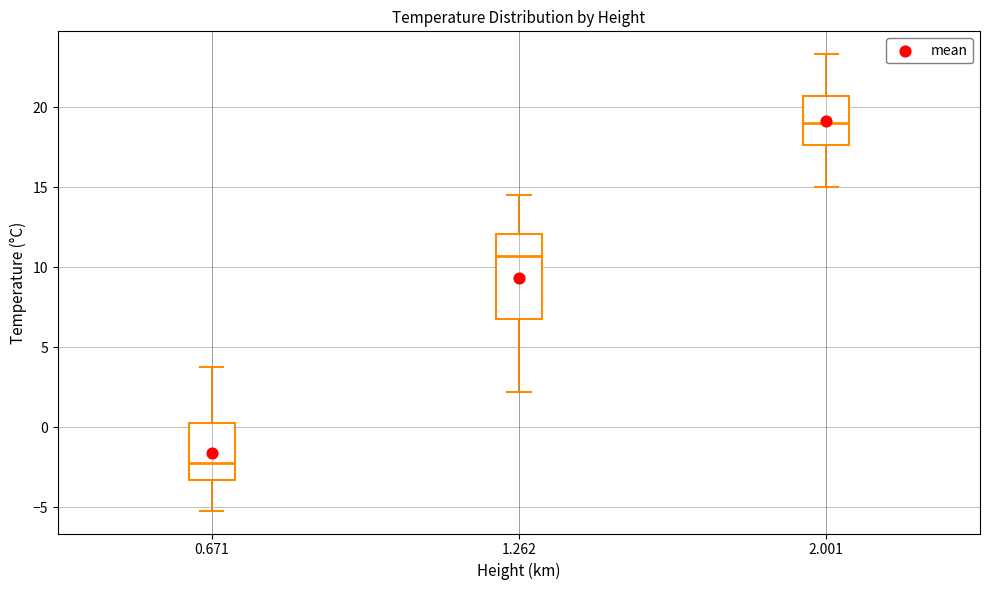

Reading left to right, transcribe this box plot: for each box, give where its median line is, the range the box spans, and where its two whiskers end, as read against the y-axis. The values are not printed on the chart, so give them approximately, as read against the axis.

0.671: median -2.0, box -3.5 to 0.5, whiskers -5.0 to 4.0
1.262: median 10.5, box 7.0 to 12.0, whiskers 2.0 to 14.5
2.001: median 19.0, box 17.5 to 20.5, whiskers 15.0 to 23.5